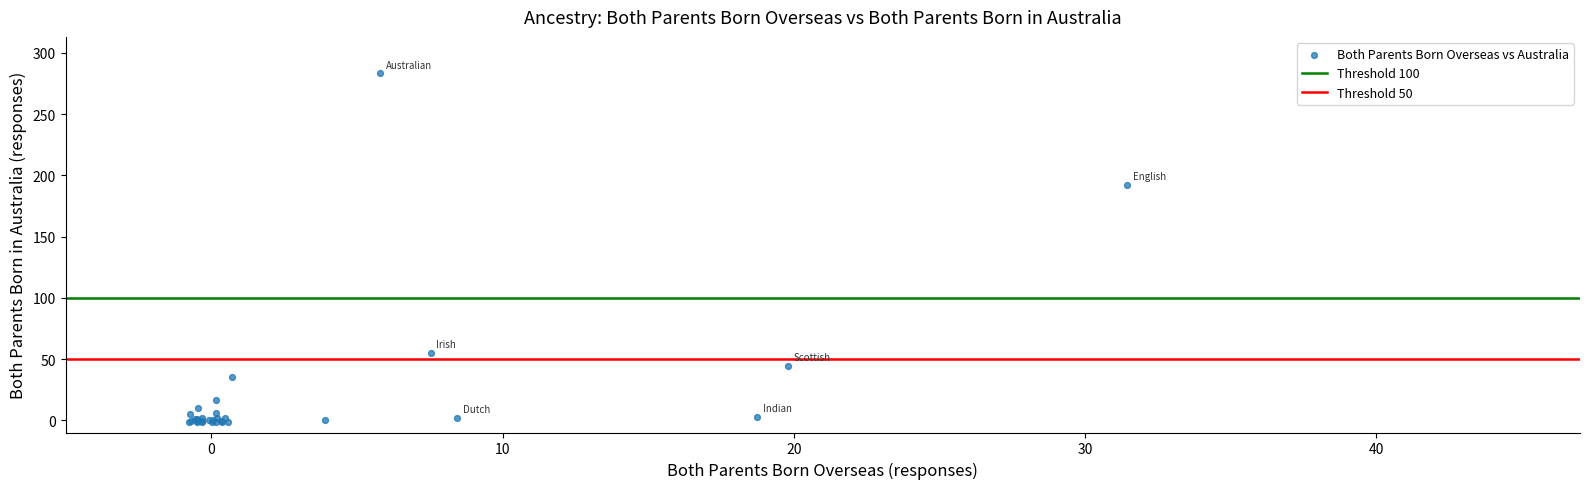

What Y value in the scatter plot is closest to 140?

192.2